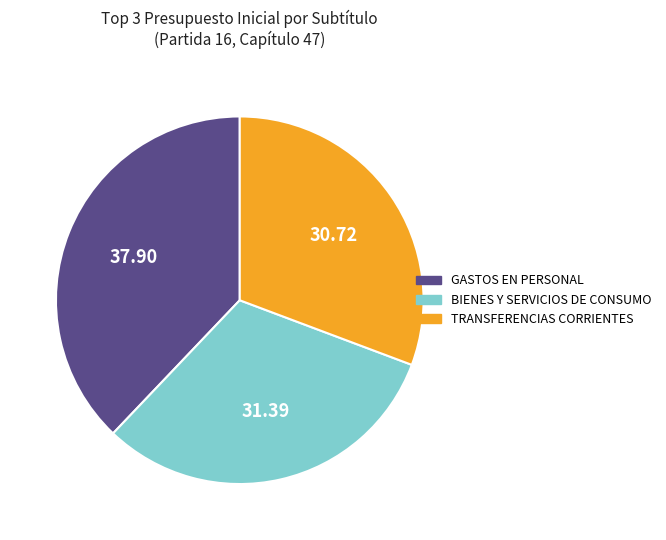

Which has a higher value, BIENES Y SERVICIOS DE CONSUMO or TRANSFERENCIAS CORRIENTES?

BIENES Y SERVICIOS DE CONSUMO